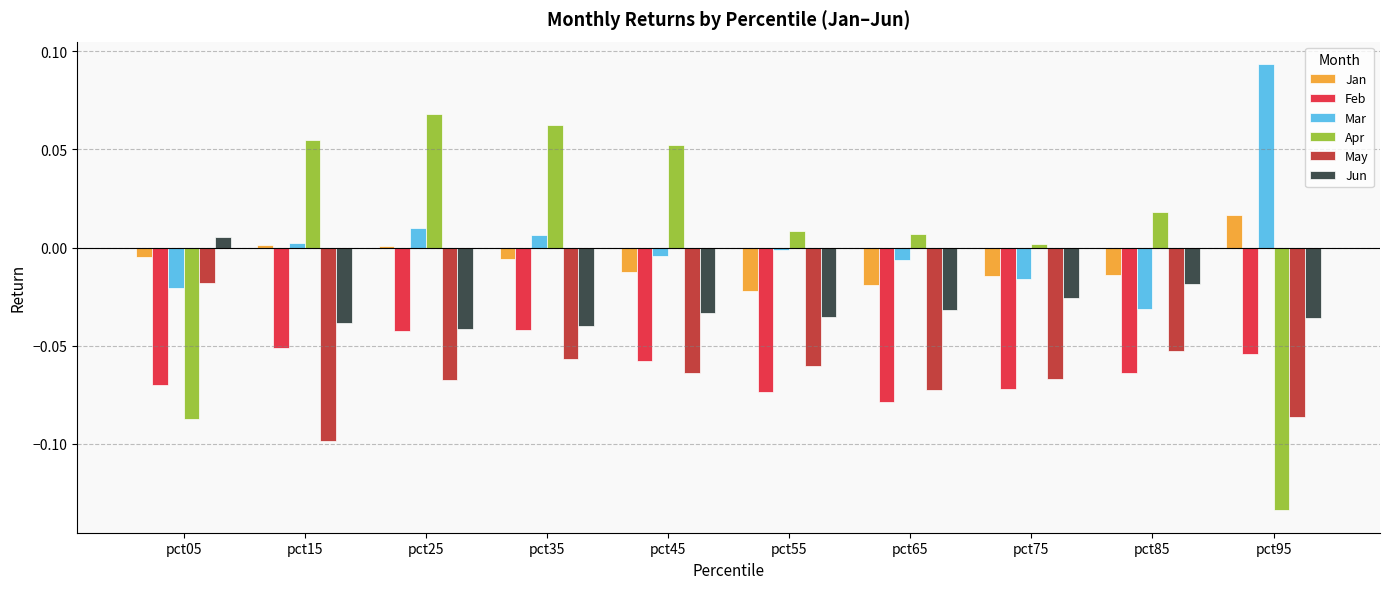

The value of Apr at pct65 is 0.0. True or false?

True